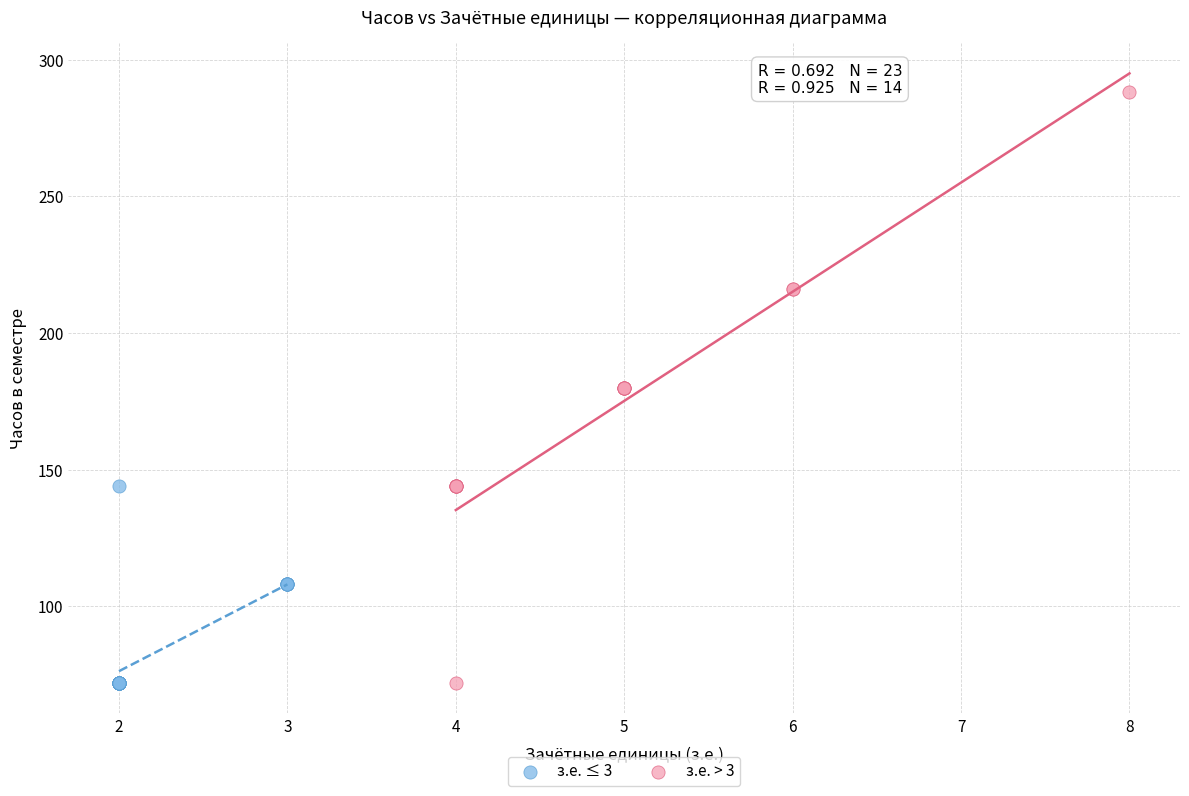

Which series contains the highest Y value?

з.е. > 3